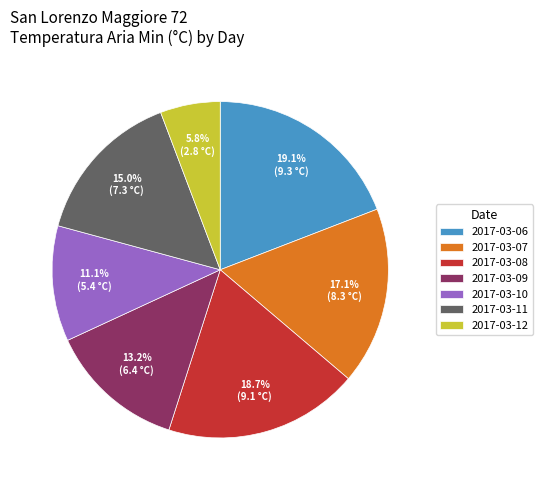

How many segments does this pie chart have?

7